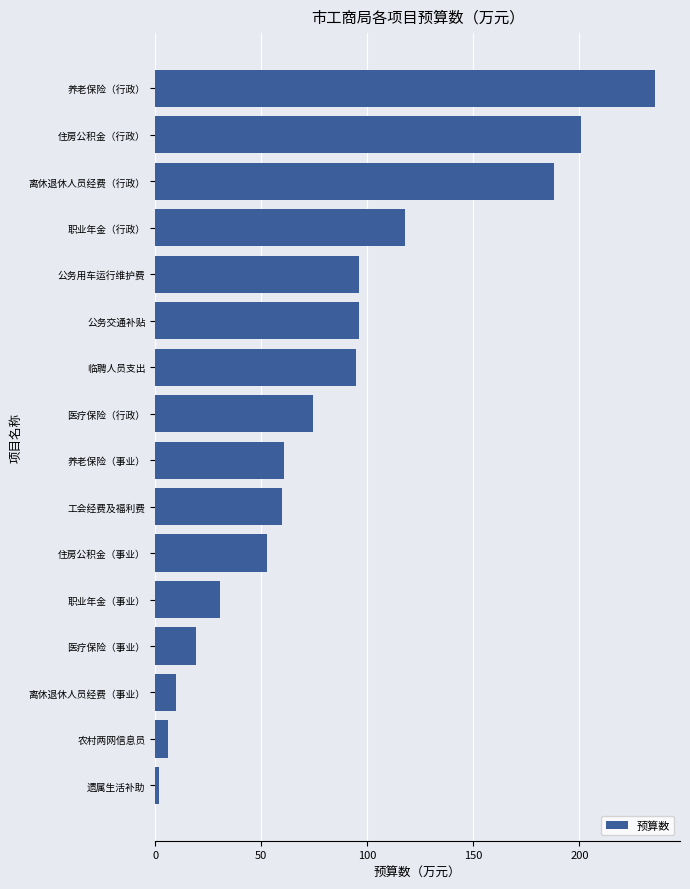

The chart shows a value of 19.2 at 医疗保险（事业）. True or false?

True